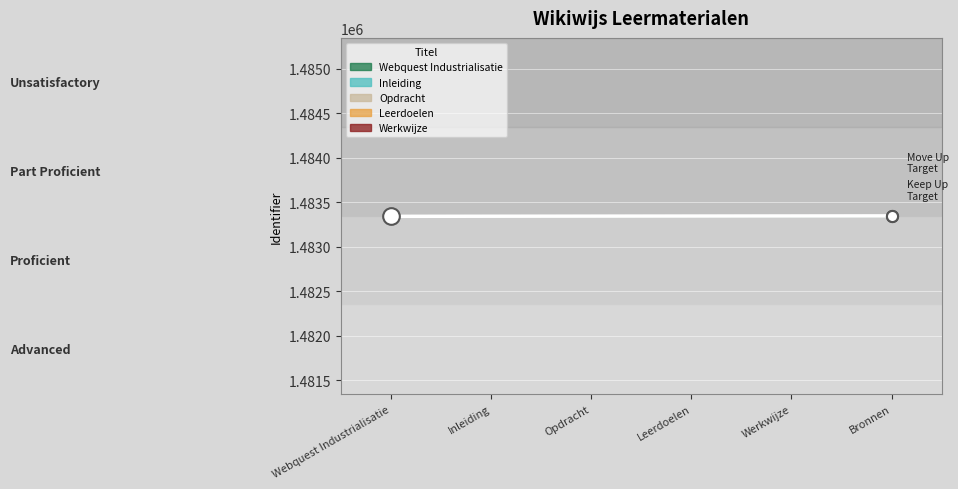

The chart shows a value of 1483345 at Werkwijze. True or false?

True